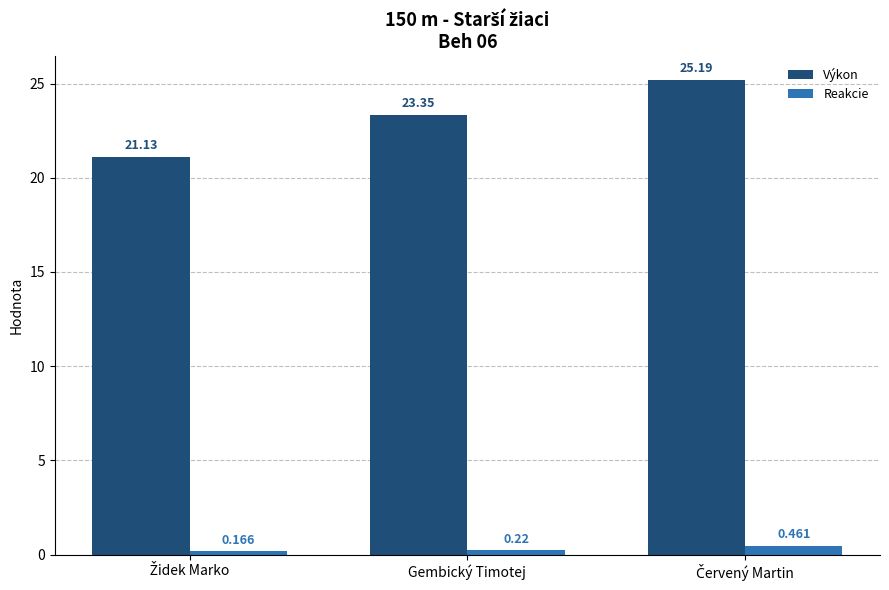

Is the value of Reakcie at Gembický Timotej greater than the value of Výkon at Gembický Timotej?

No